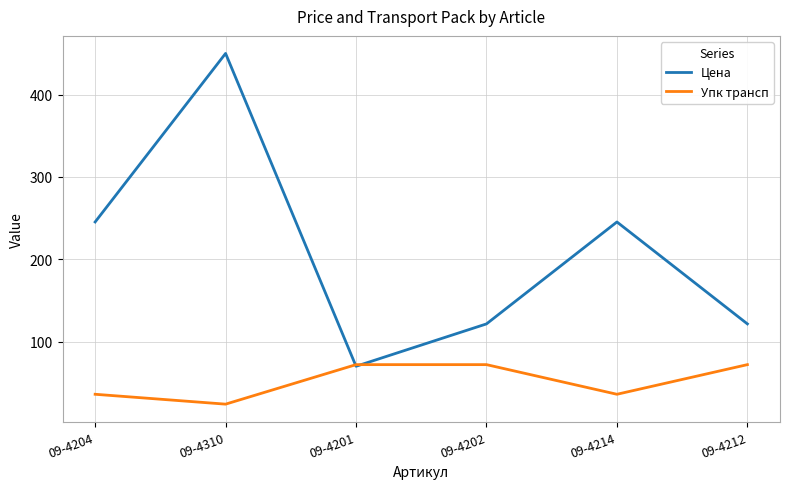

How many lines are shown in the chart?

2